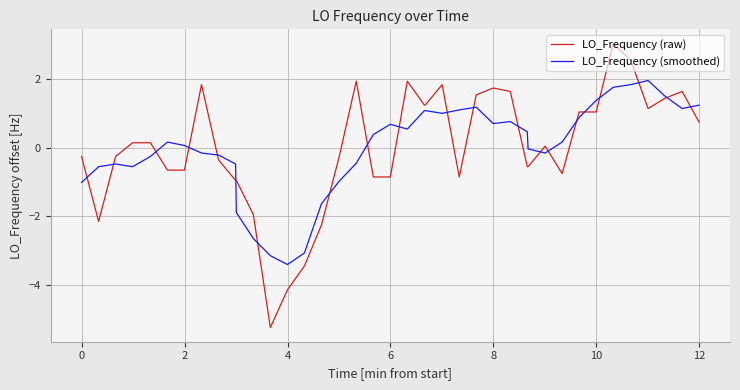

List the series in order of their peak value, highest first.

LO_Frequency (raw), LO_Frequency (smoothed)